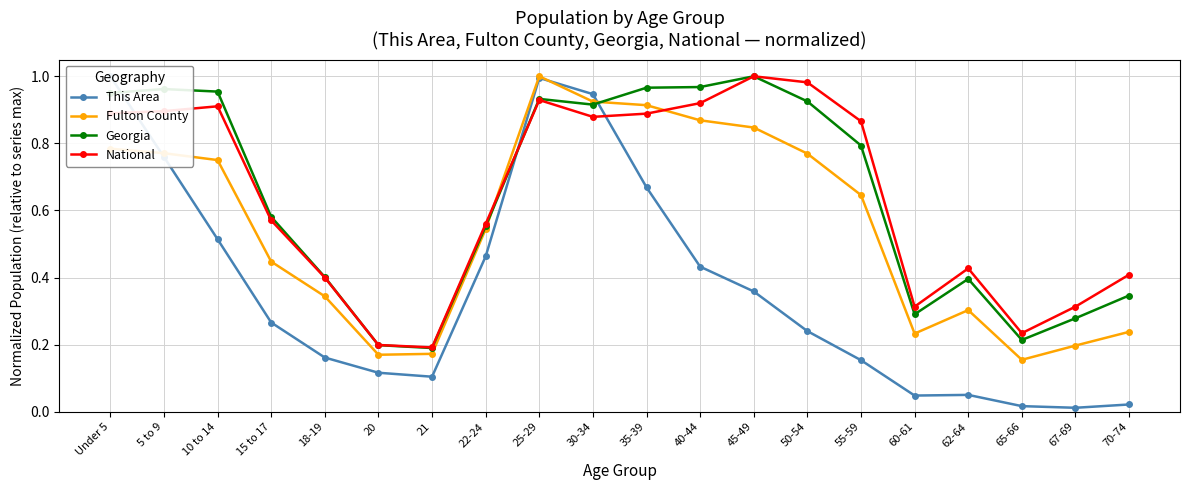

What are all the series names shown in the legend?

This Area, Fulton County, Georgia, National